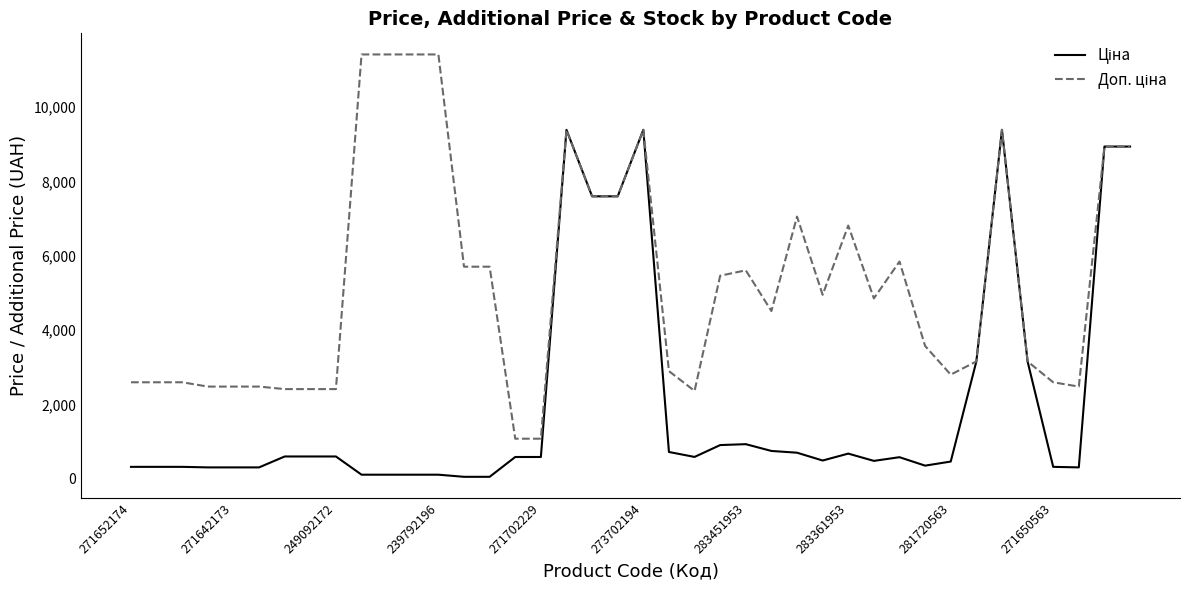

What is the maximum value shown in the chart?

11410.0